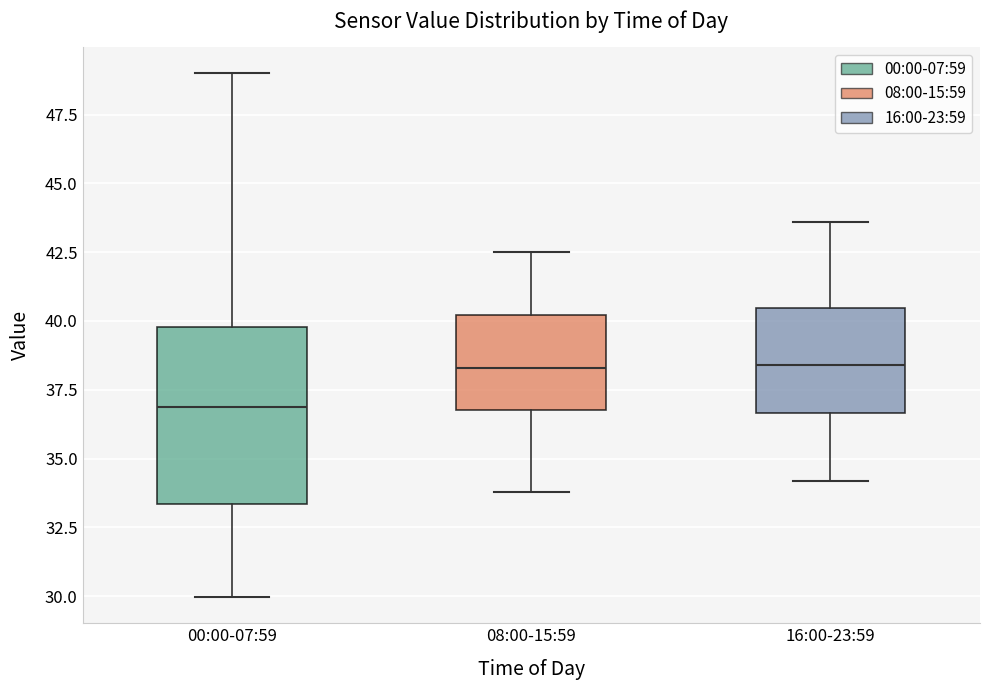

Where is the lower edge of the box for 16:00-23:59 on the y-axis? The values are not printed on the chart, so give them approximately, as read against the axis.

36.5